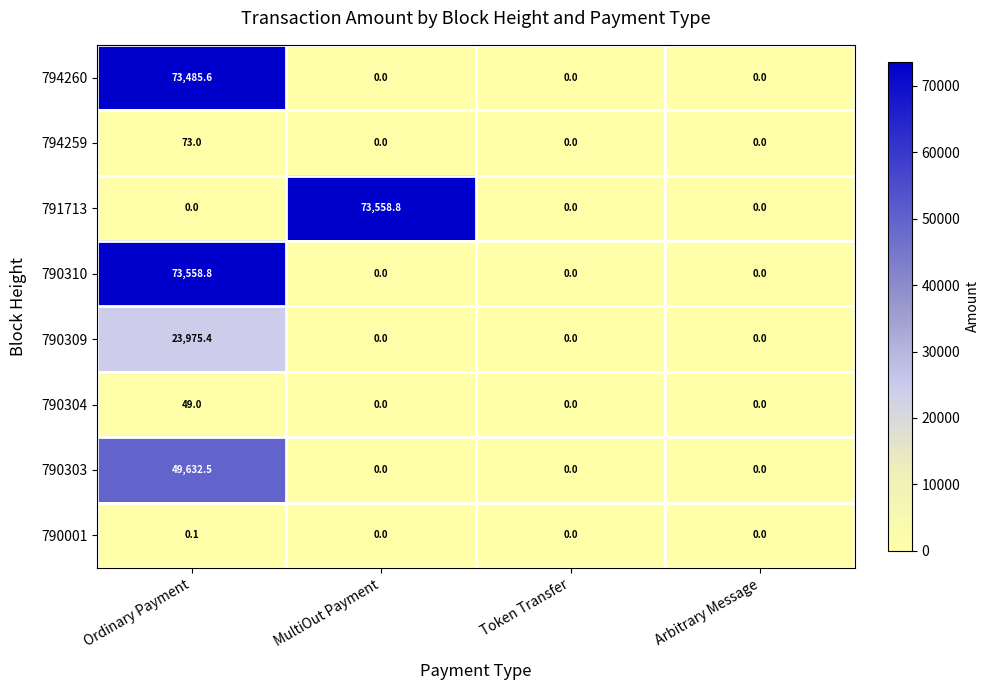

The value of 790304 at MultiOut Payment is 0.0. True or false?

True